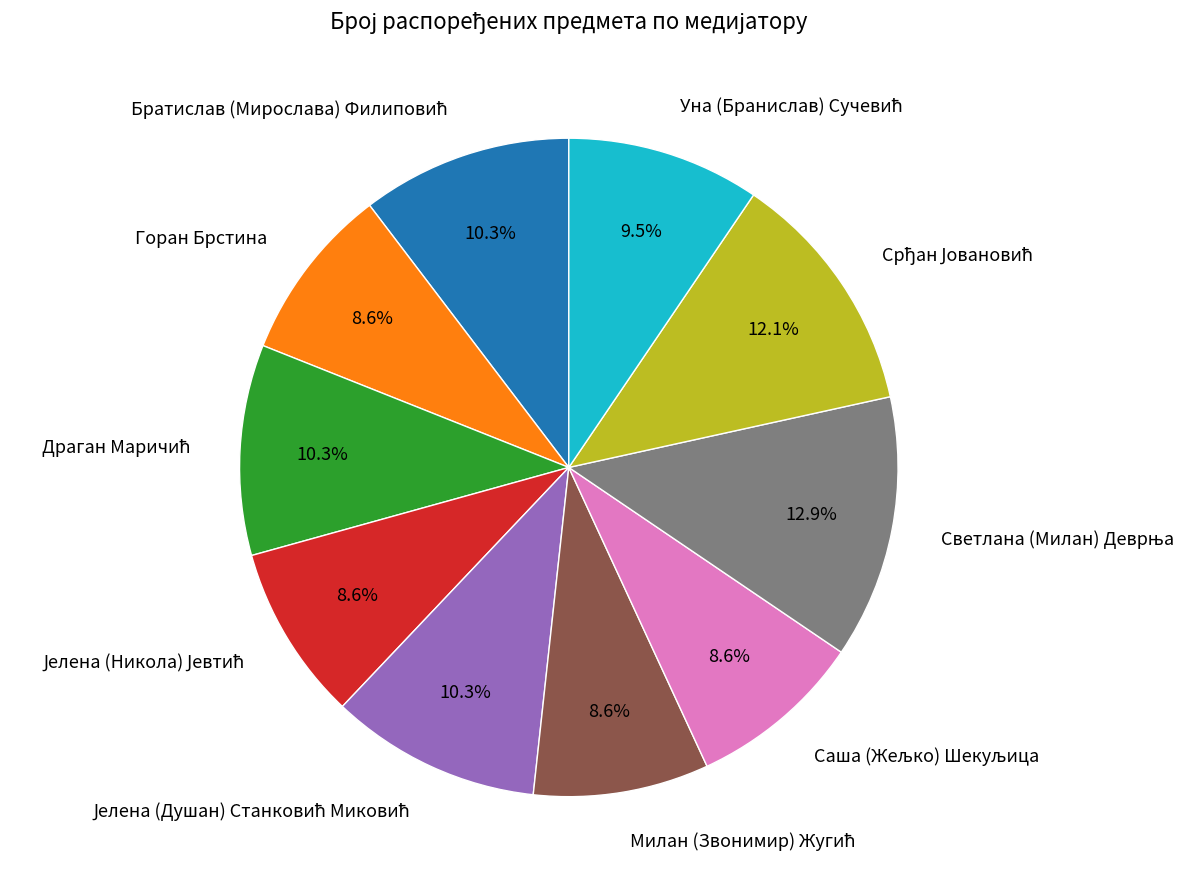

Count the number of slices in the pie.

10